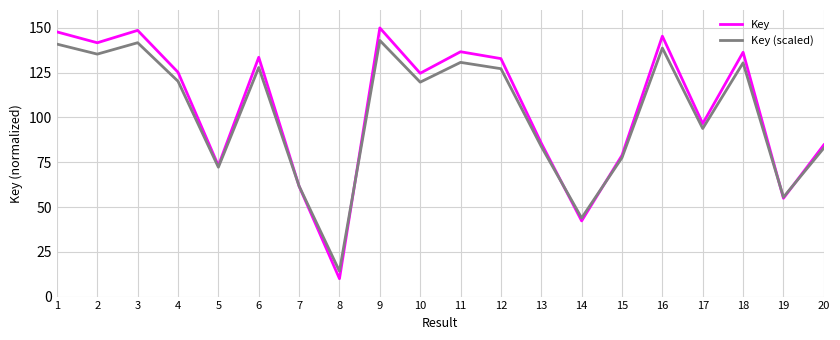

At 6, list the series in order from smallest to largest.

Key (scaled), Key